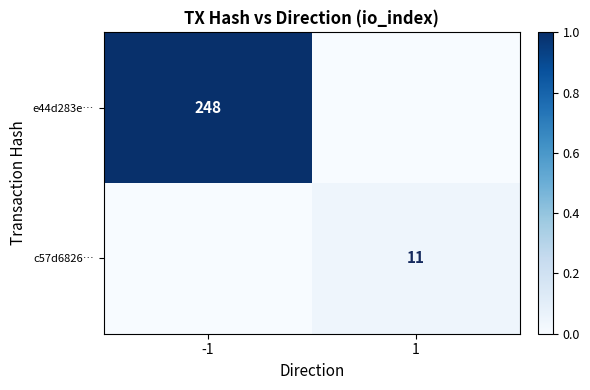

The c57d6826… series shows 16 at 1. True or false?

False